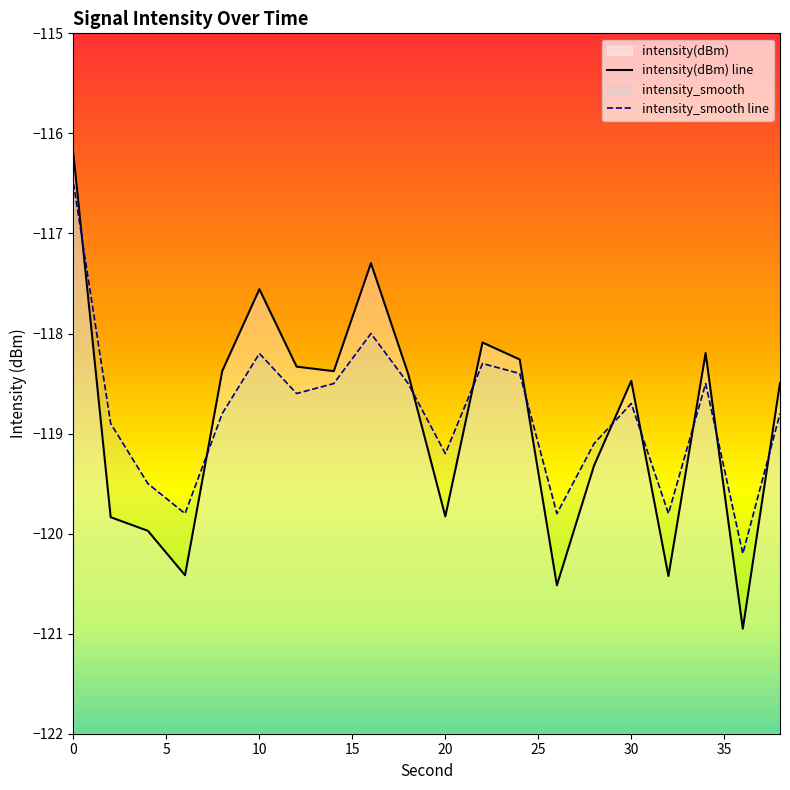

Which series ends up on top after the final intersection of intensity_smooth line and intensity(dBm) line?

intensity(dBm) line